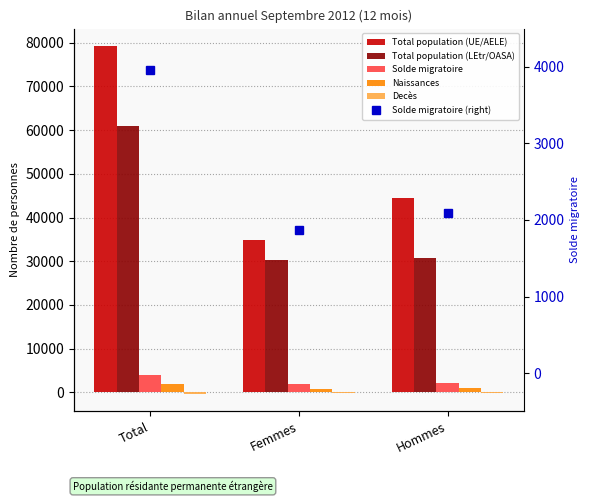

Reading right to left, what are all the values shown in this chart?

Total population (UE/AELE): Hommes=44355	Femmes=34900	Total=79255
Total population (LEtr/OASA): Hommes=30774	Femmes=30207	Total=60981
Solde migratoire: Hommes=2090	Femmes=1873	Total=3963
Naissances: Hommes=949	Femmes=845	Total=1794
Decès: Hommes=-252	Femmes=-137	Total=-389
Solde migratoire (right): Hommes=2090	Femmes=1873	Total=3963